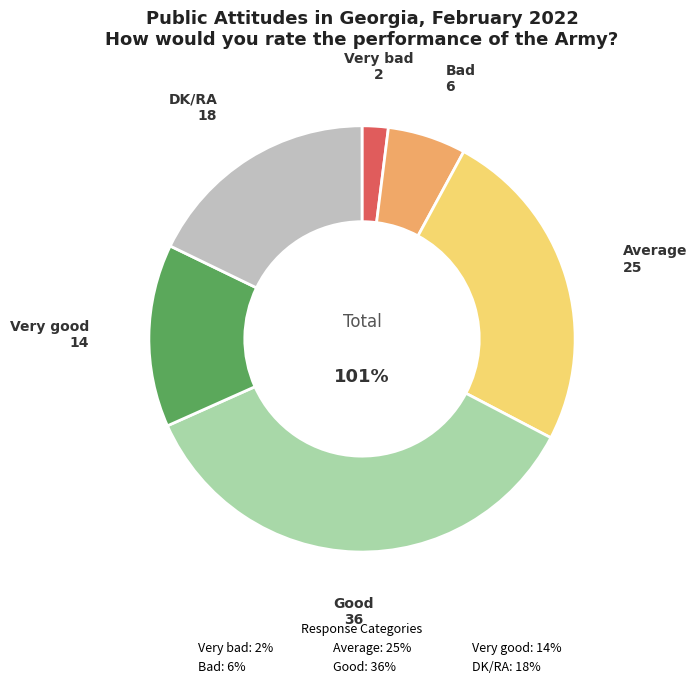

What percentage do Average and Very good together represent?

38.6%